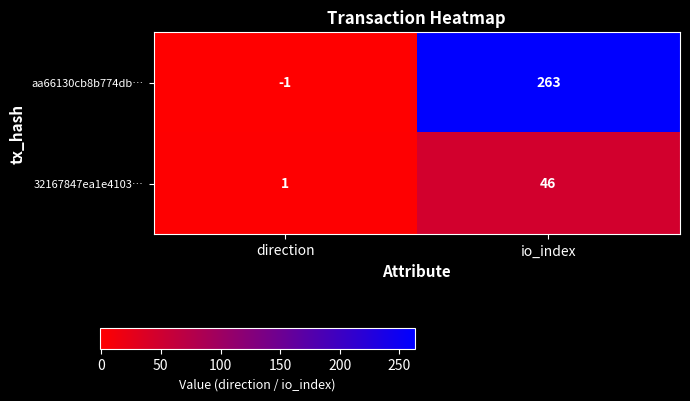

Count the number of data series in this chart.

2